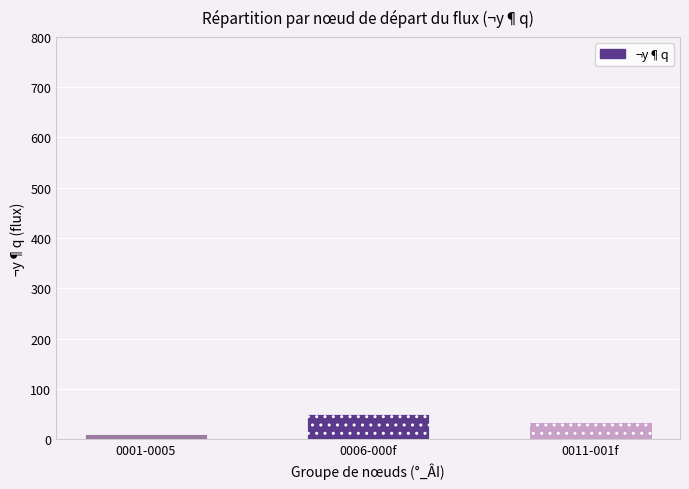

Rank the categories by value from highest to lowest.

0006-000f, 0011-001f, 0001-0005